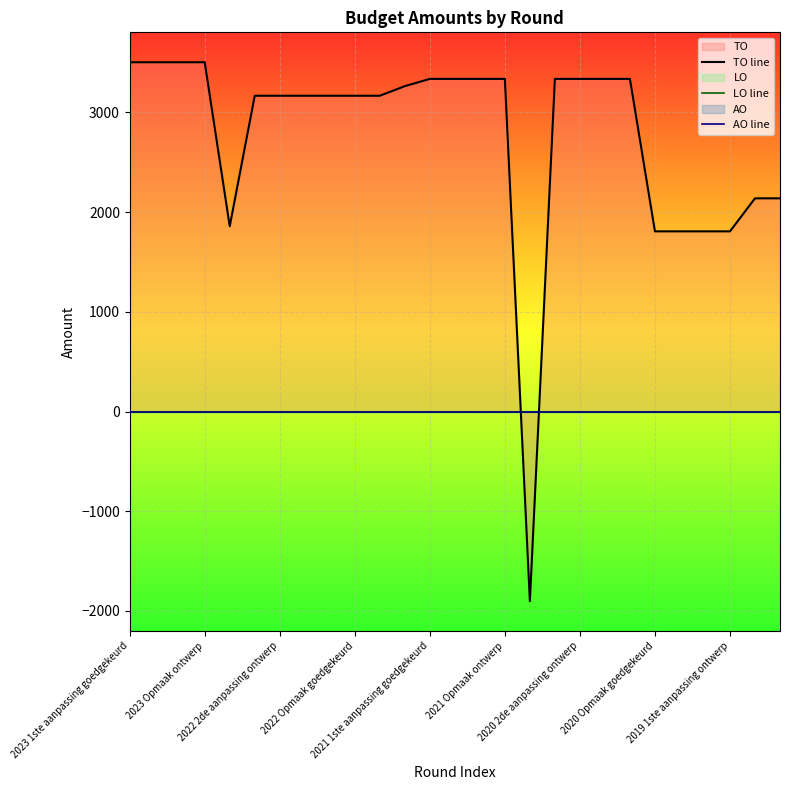

Between 2022 Opmaak goedgekeurd and 2021 1ste aanpassing goedgekeurd, which series saw the biggest shift?

TO line